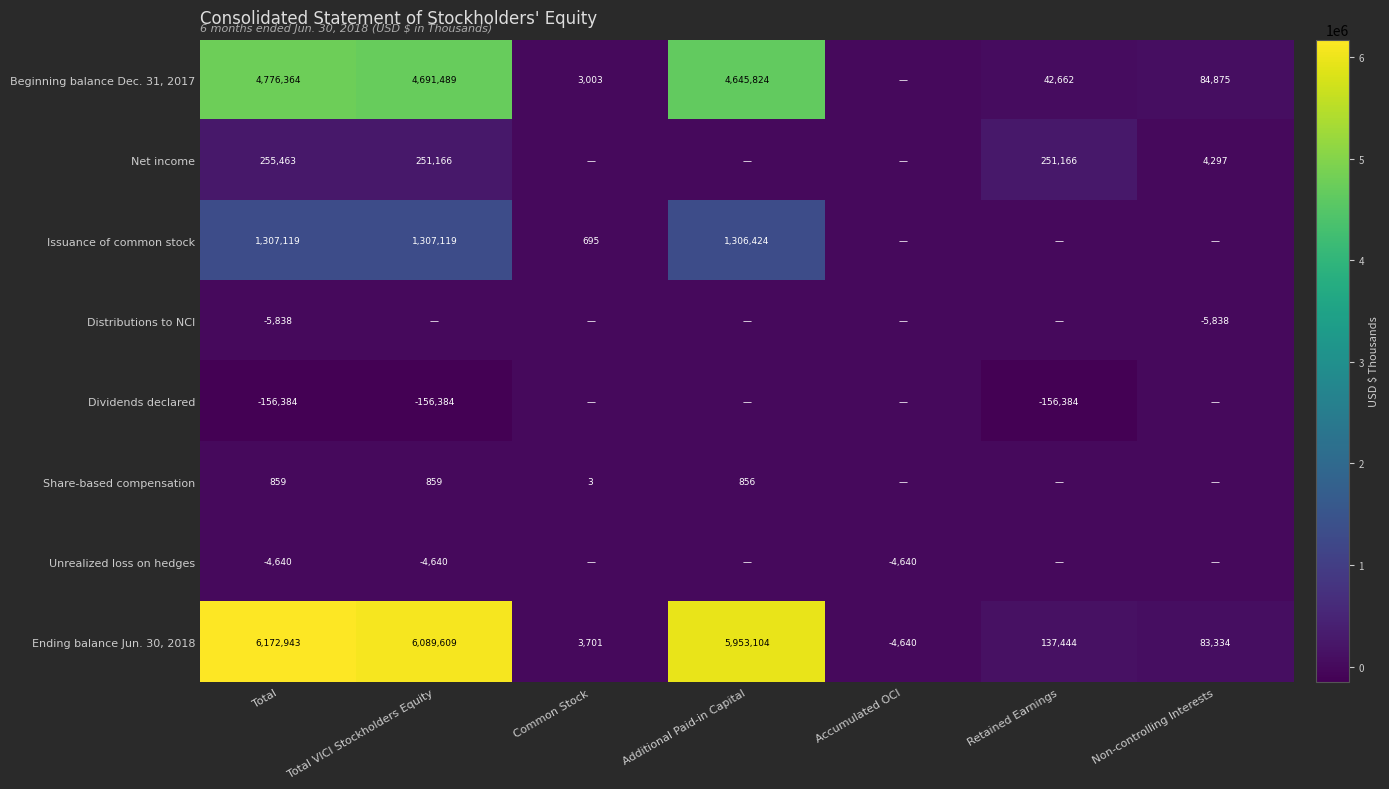

The Unrealized loss on hedges series shows -4640 at Accumulated OCI. True or false?

True